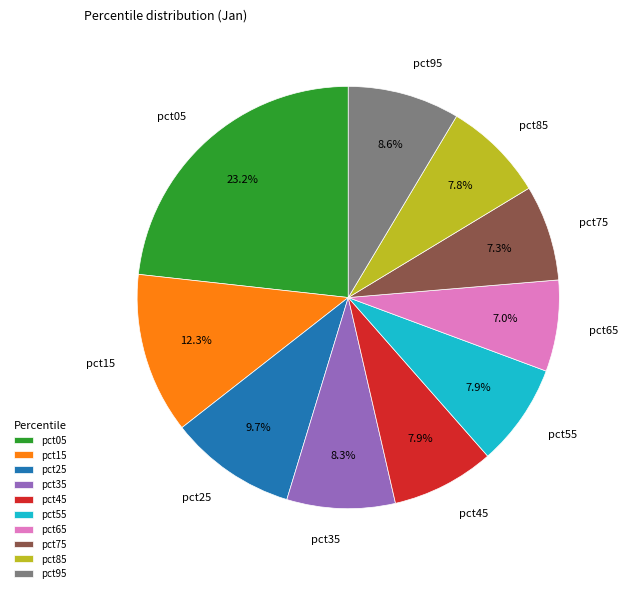

True or false: pct05 accounts for 23% of the total.

True